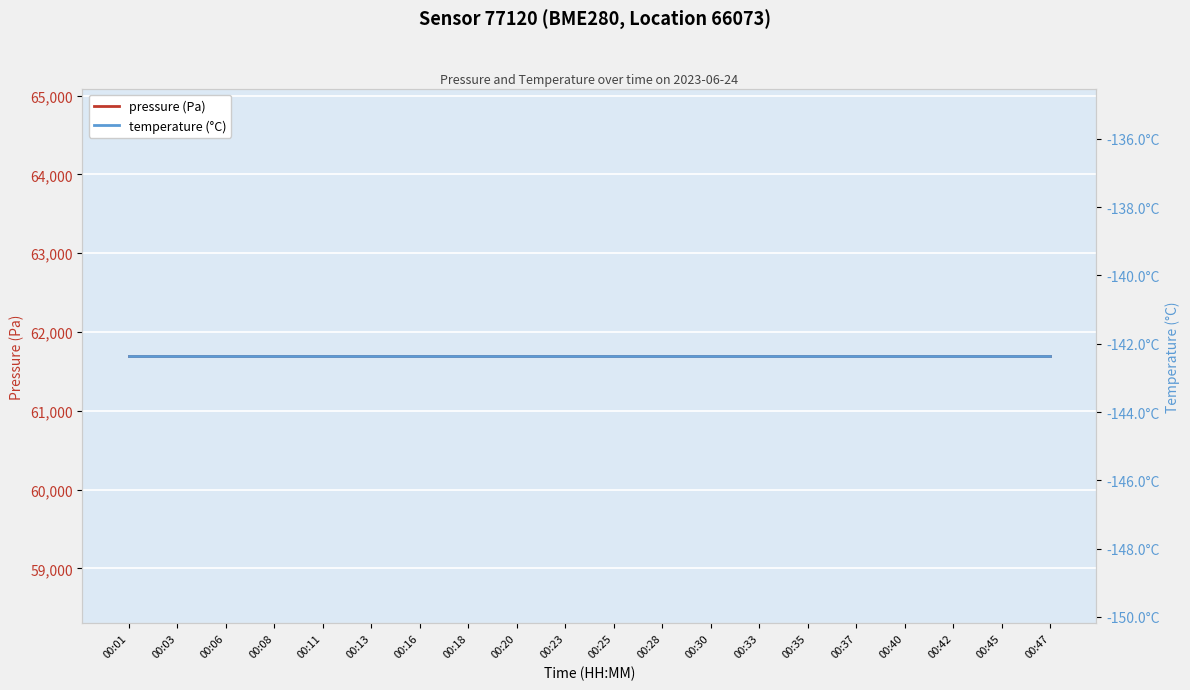

Rank the series at 00:13 from lowest to highest value.

temperature (°C), pressure (Pa)